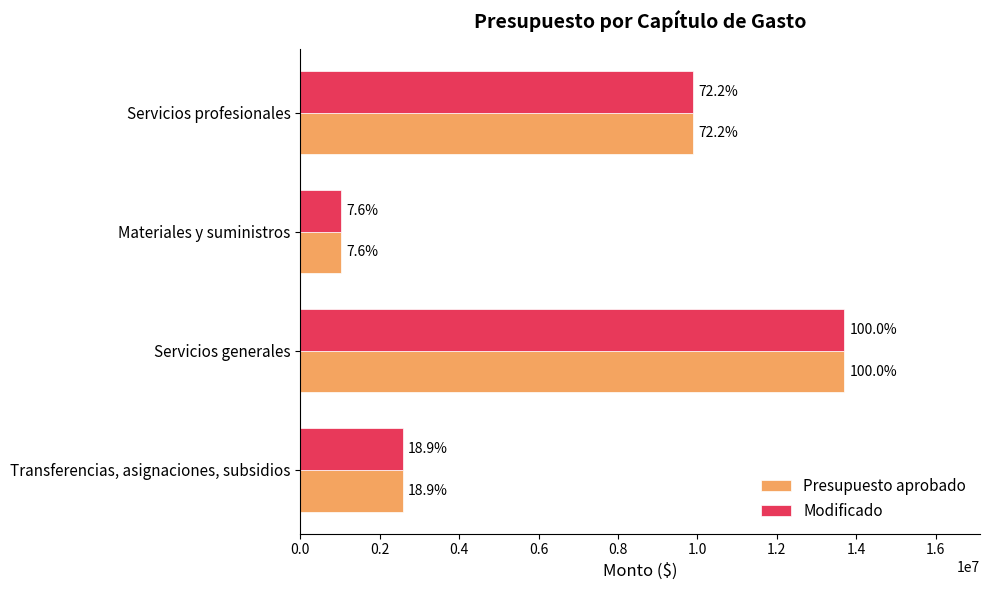

What is the value of the Modificado bar at the 1st from the left?

9878487